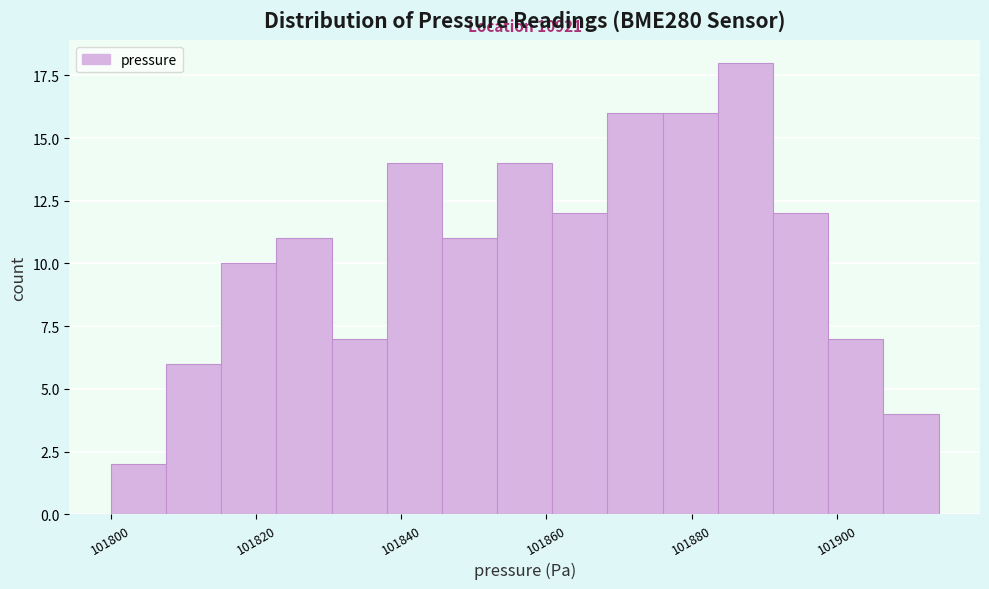

Read against the x-axis, roughly where is the centre of the tallest bar?

101888